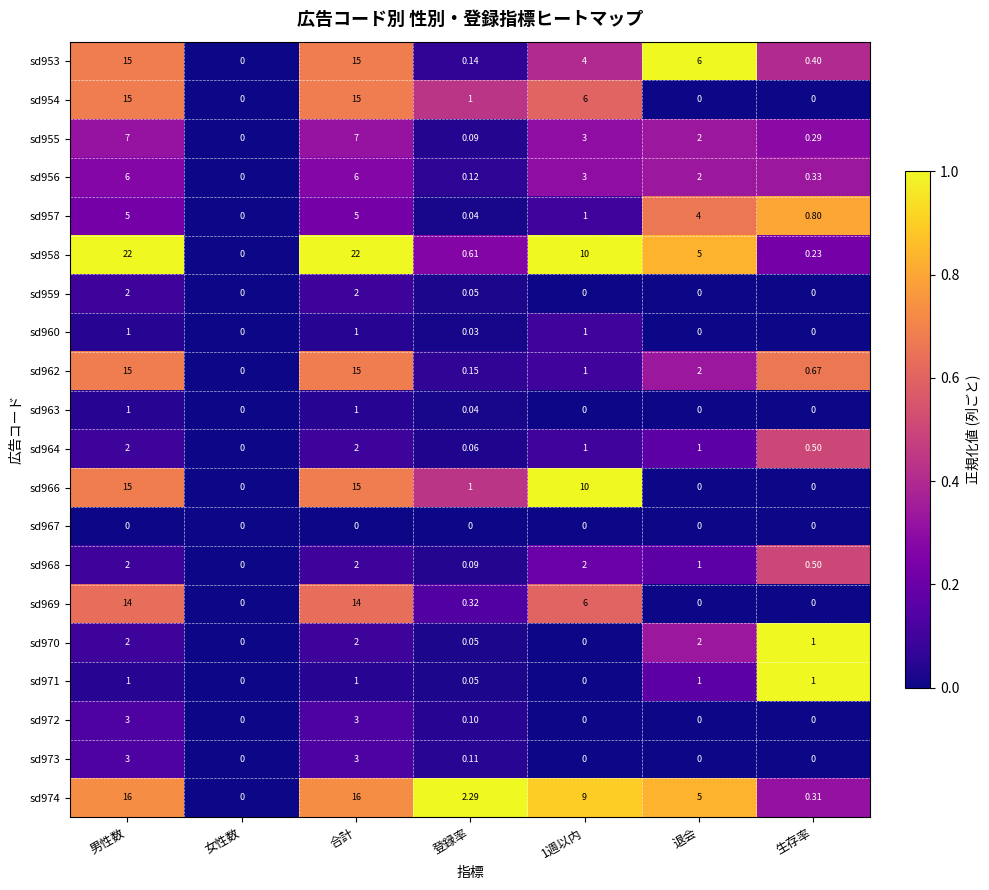

Is the value of sd964 at 合計 greater than the value of sd963 at 退会?

Yes